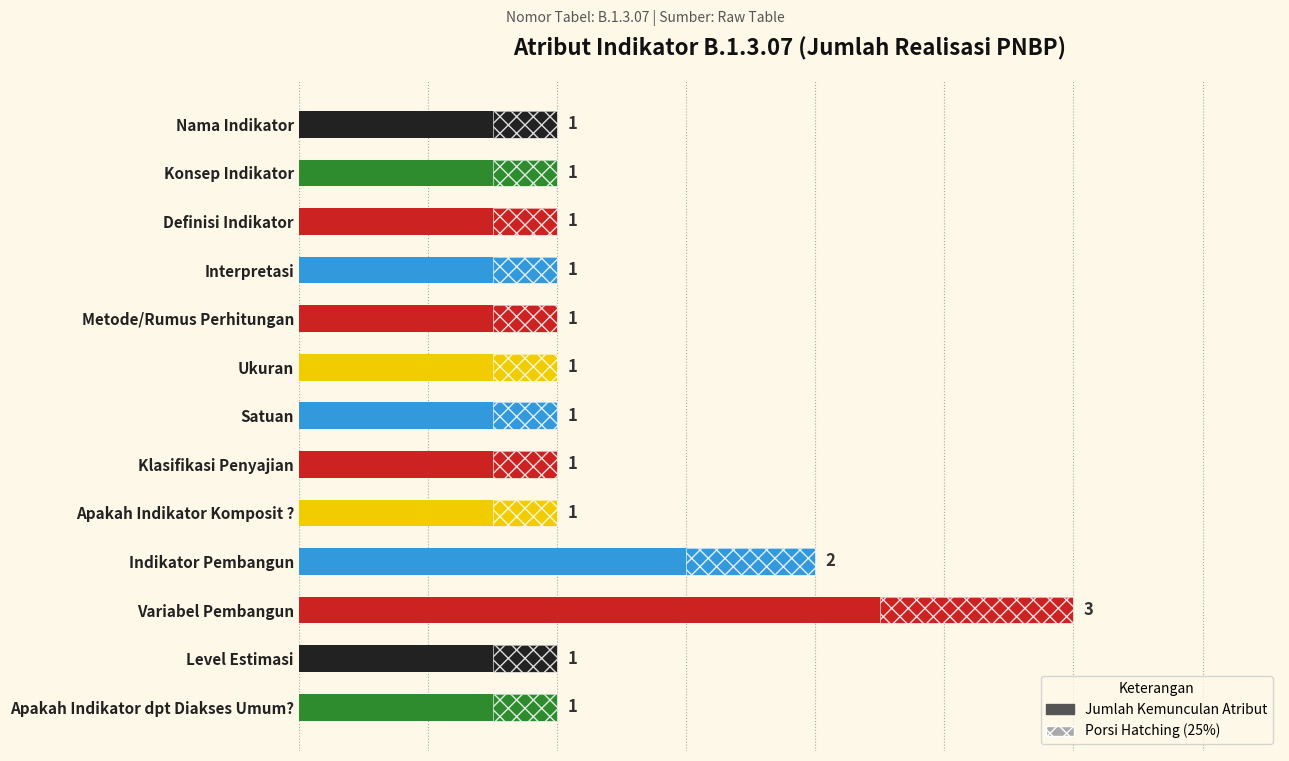

Approximately how many times larger is the value at Definisi Indikator compared to Metode/Rumus Perhitungan?

1.0